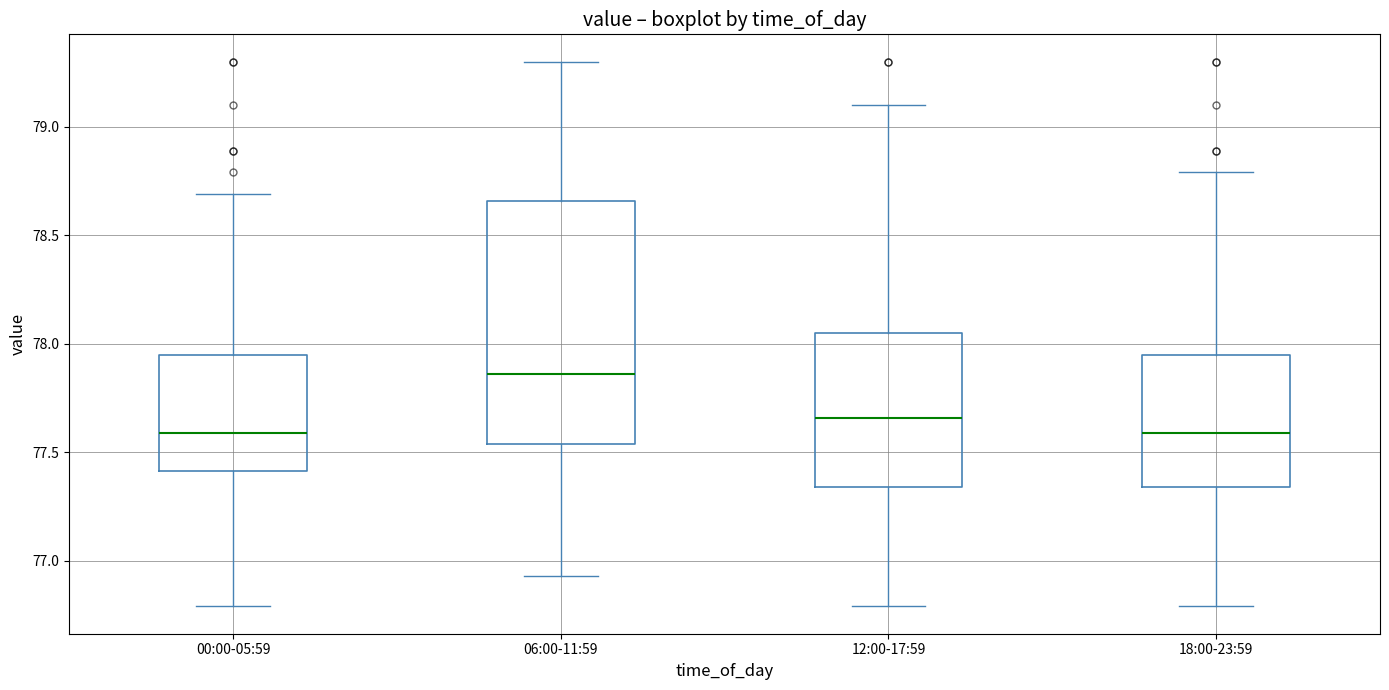

Which box has the highest median line?

06:00-11:59